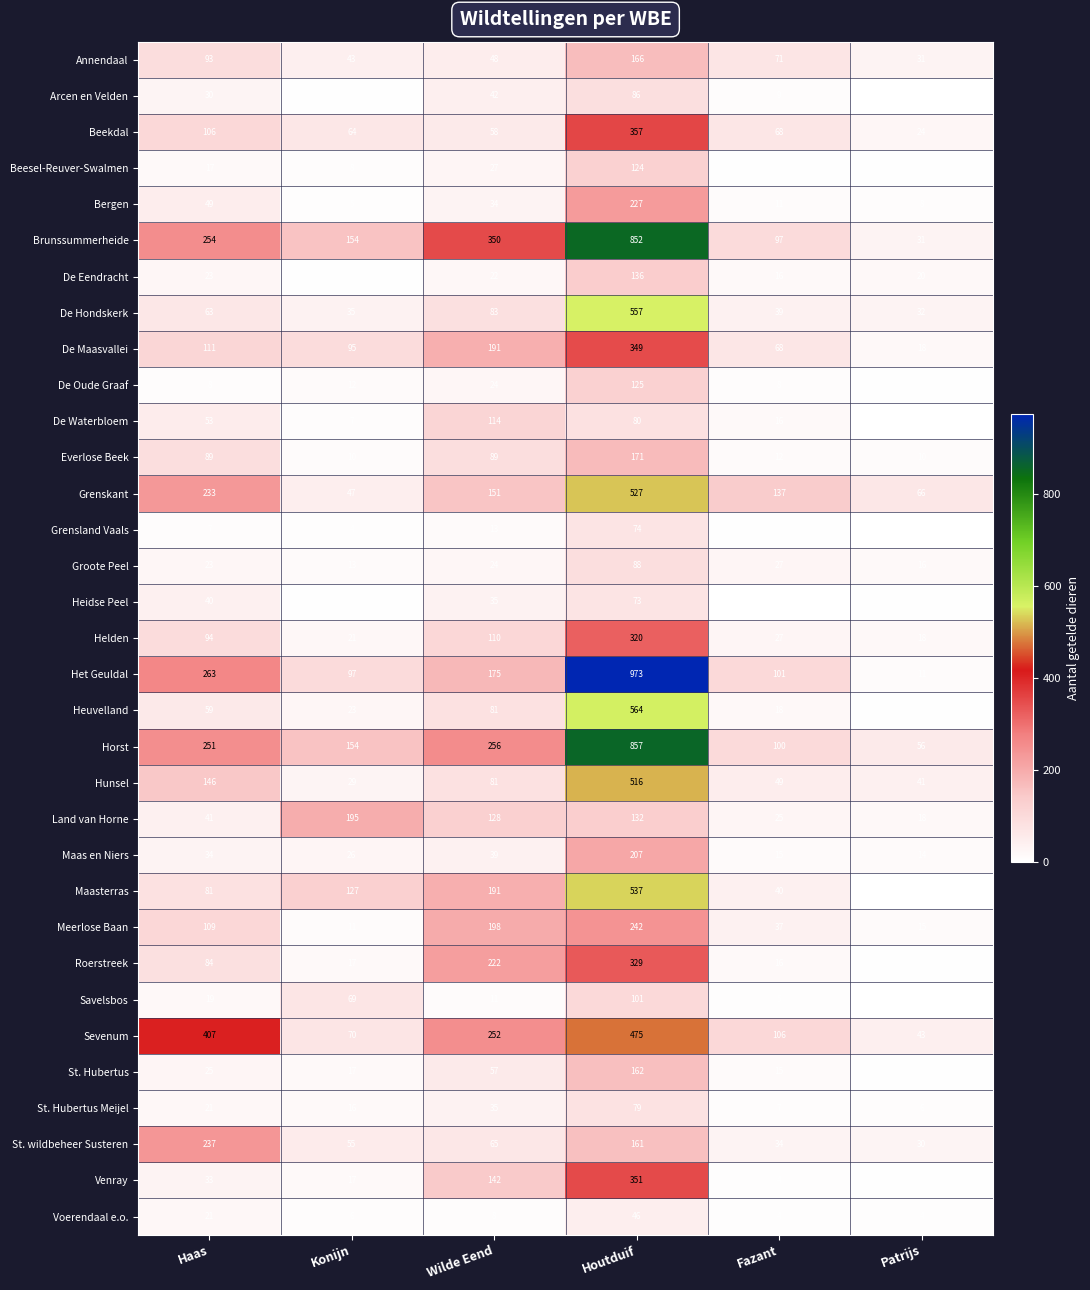

Where does the Heidse Peel series first go above 35?

Haas